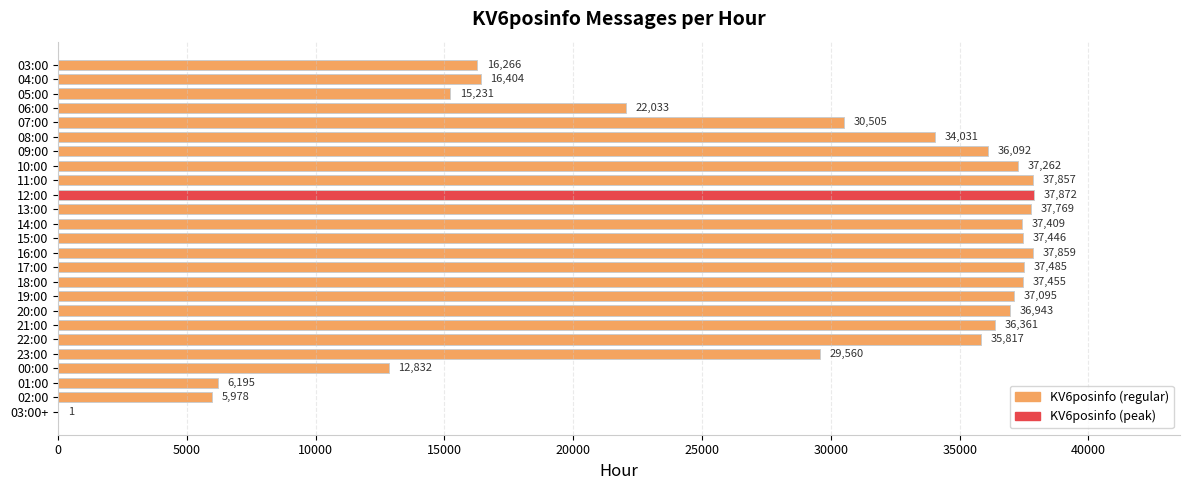

What is the greatest value displayed?

37872